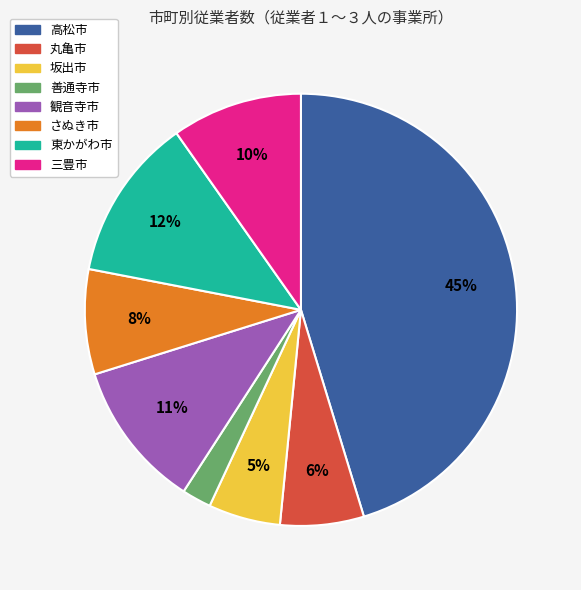

To the nearest percent, what portion does さぬき市 represent?

8%